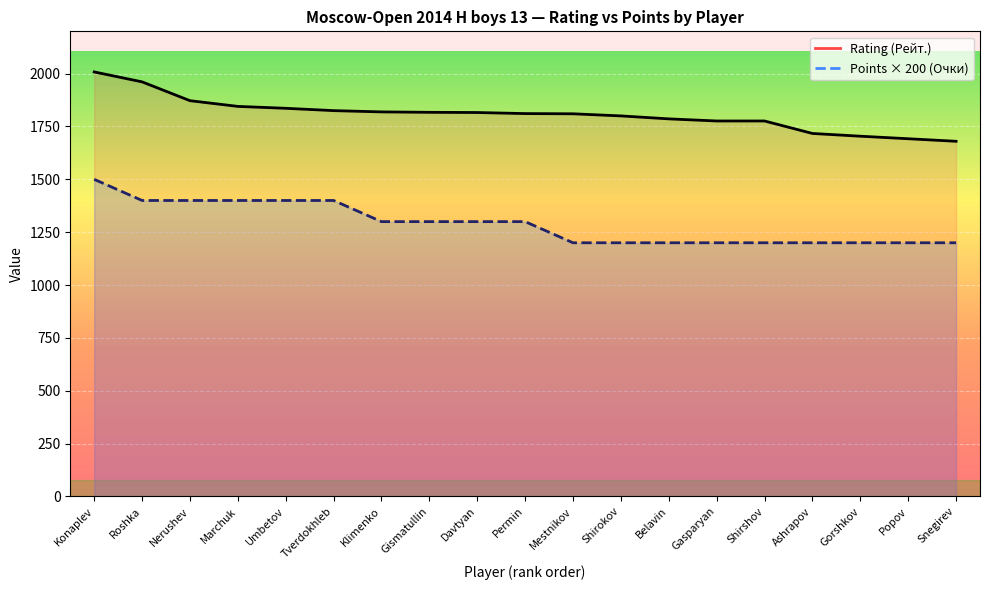

Which category has the highest value in the Points (Очки) series?

Konaplev